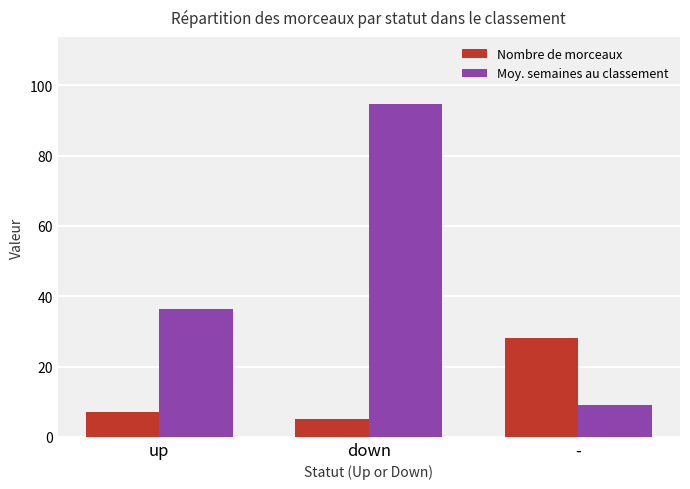

Rank the series at up from lowest to highest value.

Nombre de morceaux, Moy. semaines au classement